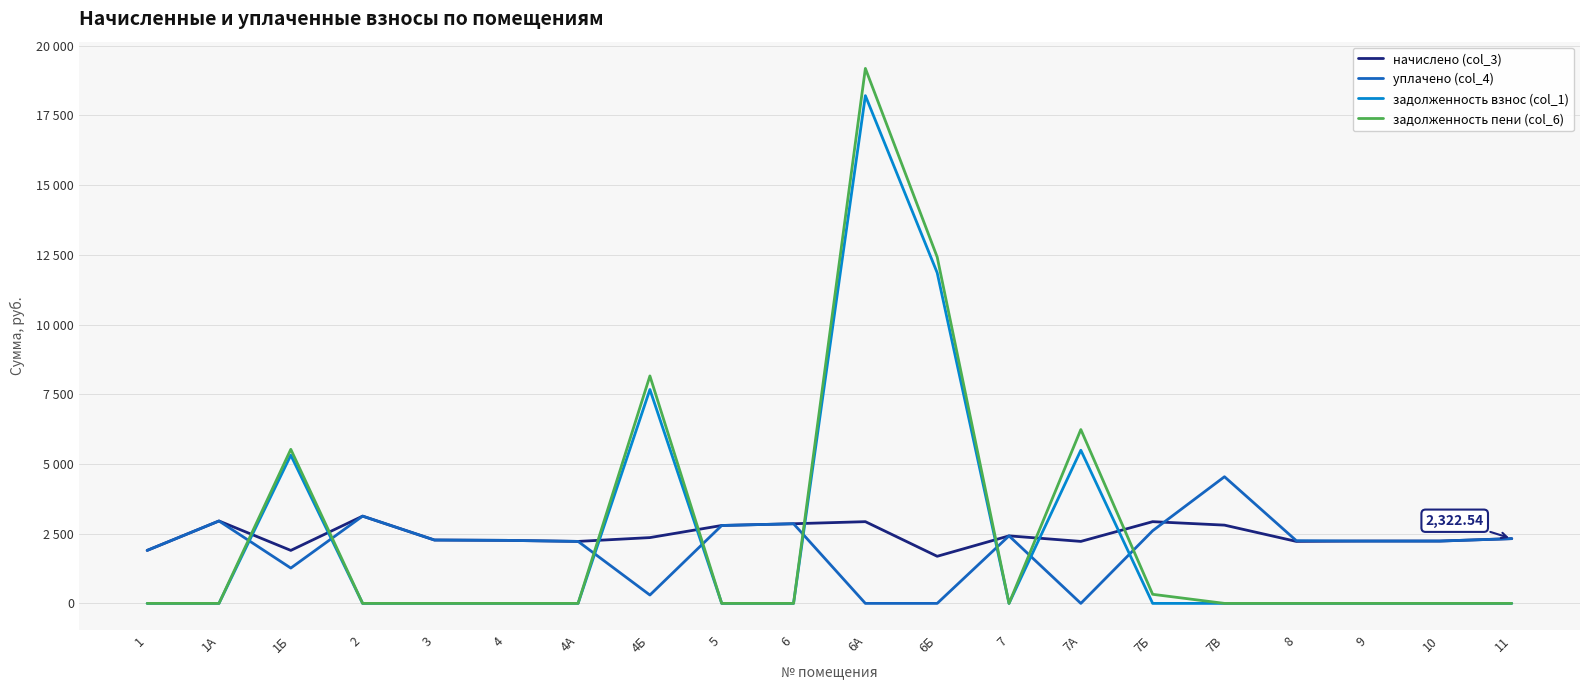

How many interior local peaks does the уплачено (col_4) series have?

5